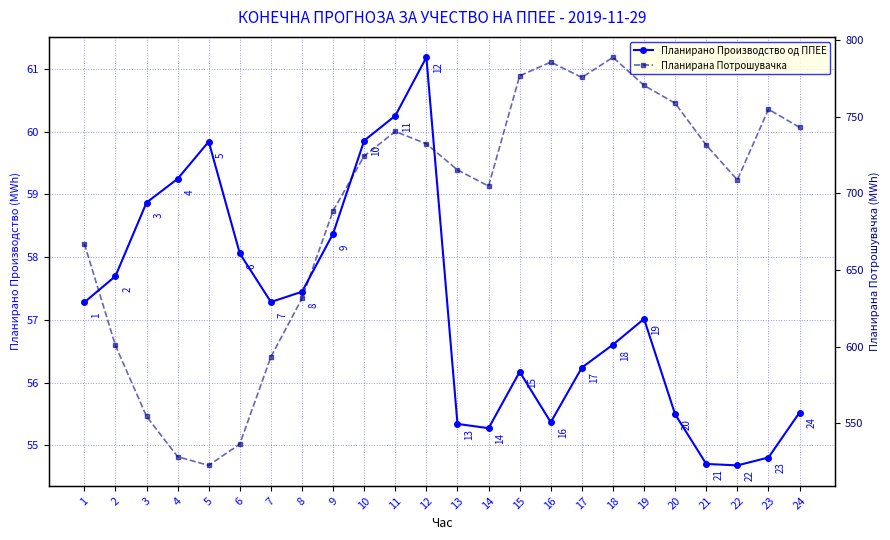

True or false: Планирана Потрошувачка and Планирано Производство од ППЕЕ intersect in this chart.

False